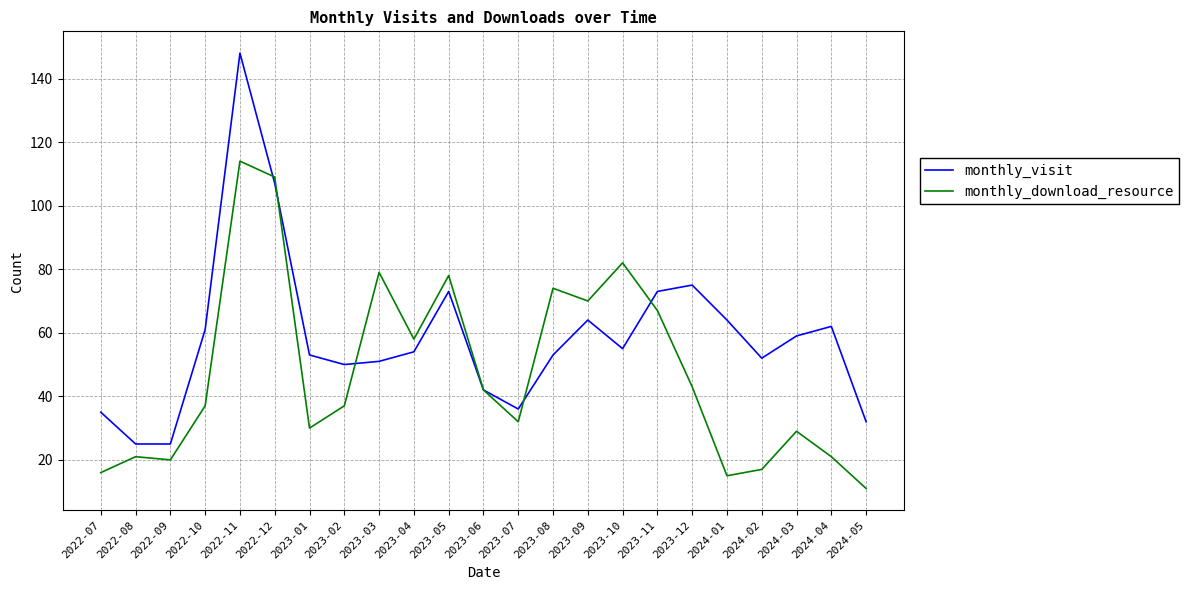

Reading left to right, list all the values displayed in this chart.

monthly_visit: 2022-07=35	2022-08=25	2022-09=25	2022-10=61	2022-11=148	2022-12=107	2023-01=53	2023-02=50	2023-03=51	2023-04=54	2023-05=73	2023-06=42	2023-07=36	2023-08=53	2023-09=64	2023-10=55	2023-11=73	2023-12=75	2024-01=64	2024-02=52	2024-03=59	2024-04=62	2024-05=32
monthly_download_resource: 2022-07=16	2022-08=21	2022-09=20	2022-10=37	2022-11=114	2022-12=109	2023-01=30	2023-02=37	2023-03=79	2023-04=58	2023-05=78	2023-06=42	2023-07=32	2023-08=74	2023-09=70	2023-10=82	2023-11=67	2023-12=43	2024-01=15	2024-02=17	2024-03=29	2024-04=21	2024-05=11